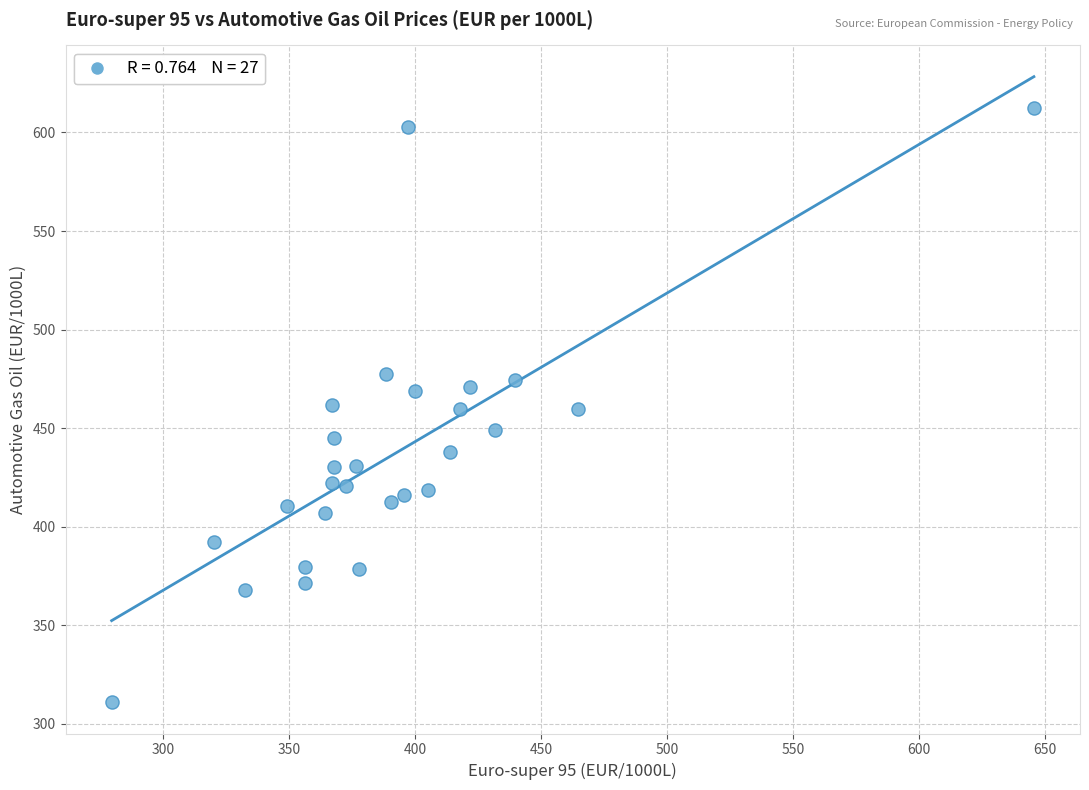

What is the range of X values (max minus min)?

365.9